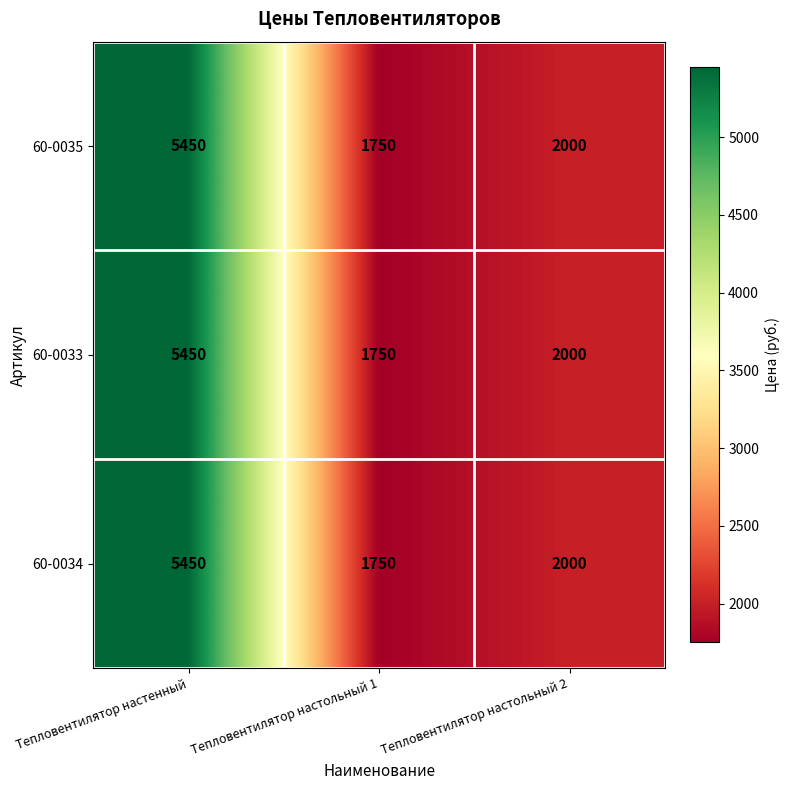

The value of 60-0034 at Тепловентилятор настольный 1 is 1750. True or false?

True